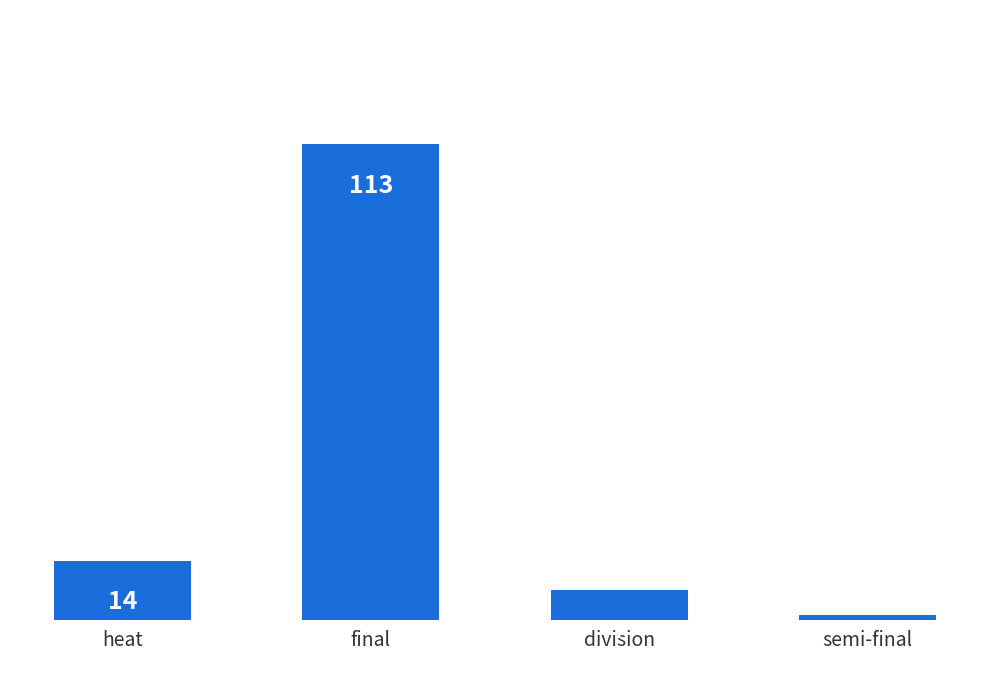

How many bars are there in total?

4